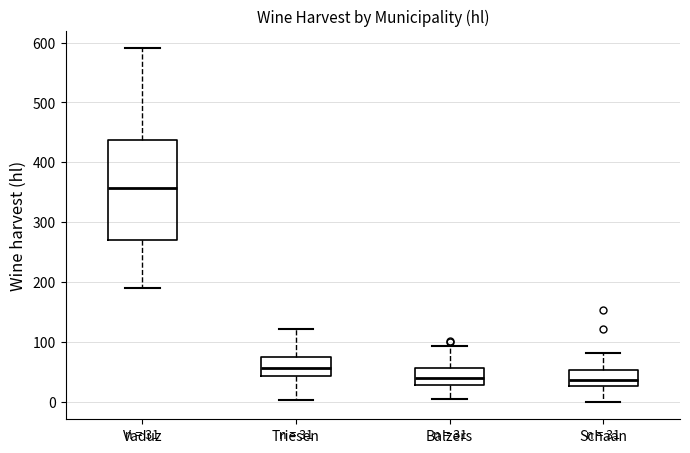

Which box has the highest median line?

Vaduz